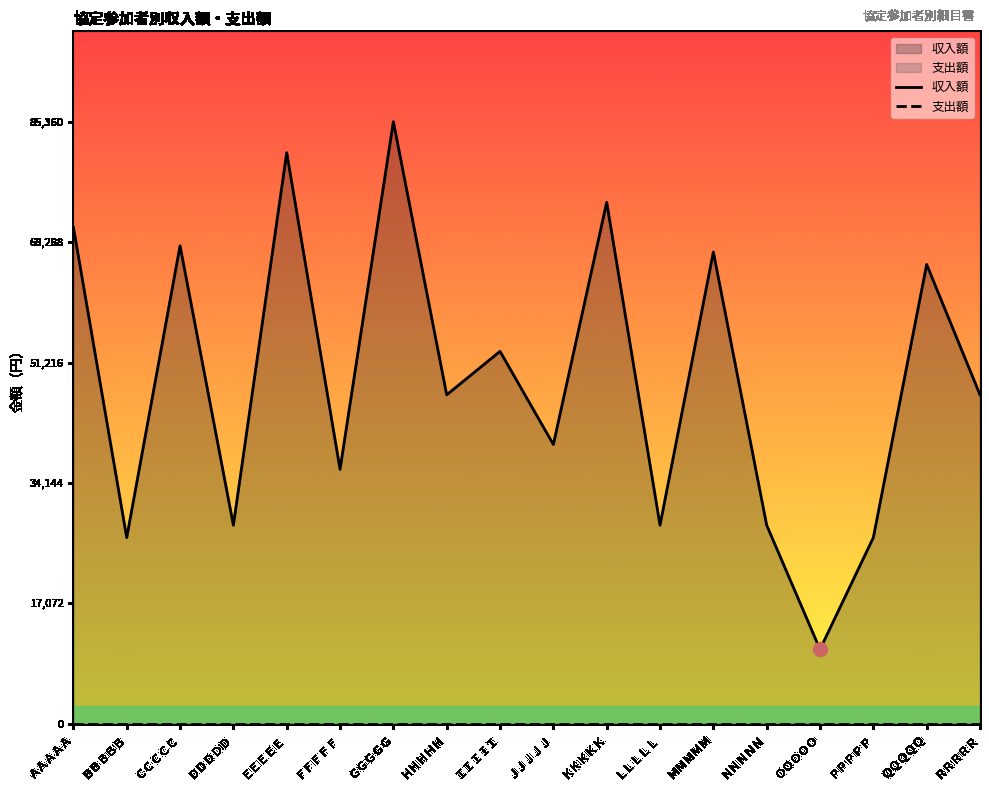

True or false: 収入額 and 支出額 intersect in this chart.

False